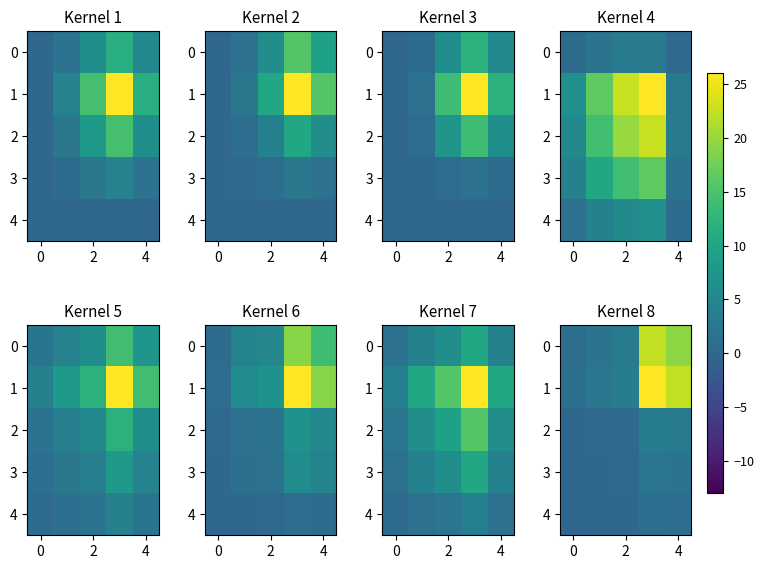

The row_3 series shows 0.0 at 0. True or false?

False